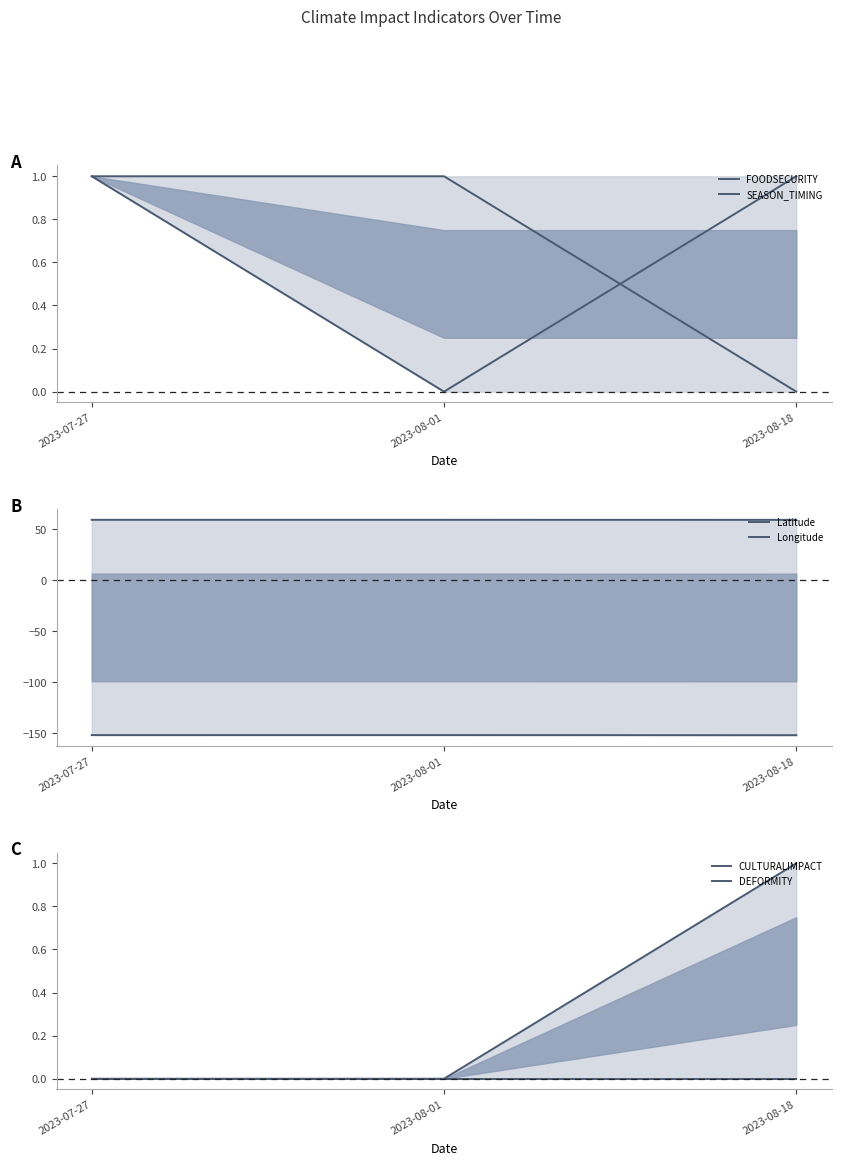

The value of Latitude at 2023-08-01 is 79.9. True or false?

False